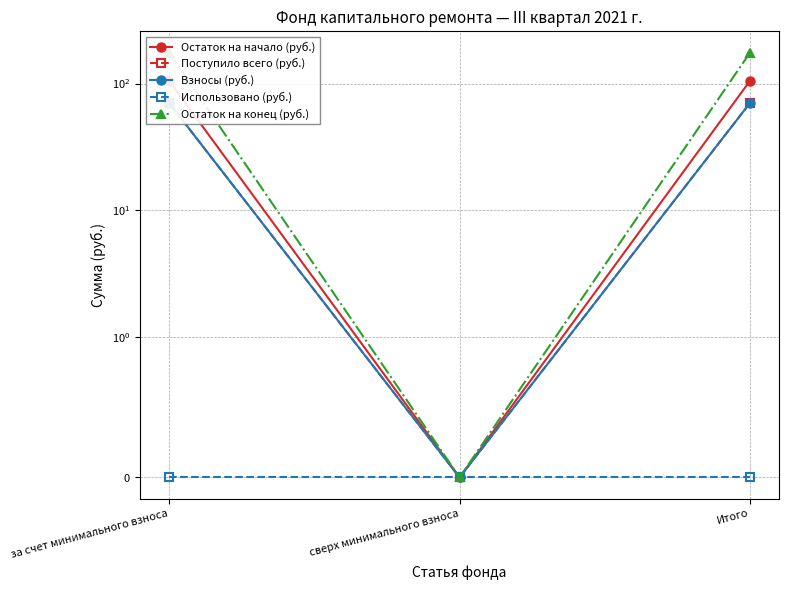

Which series has the largest range (max minus min)?

Остаток на конец (руб.)